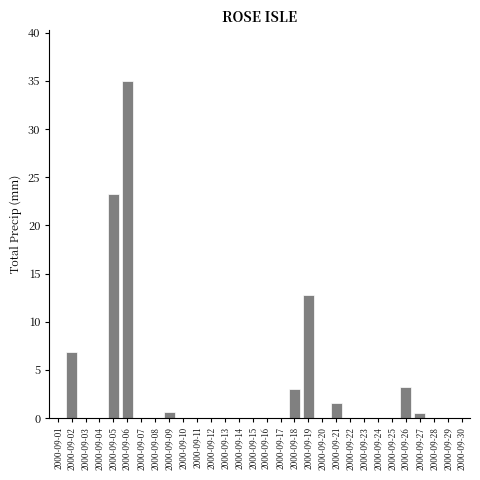

At which category does the chart reach its peak across all series?

2000-09-06